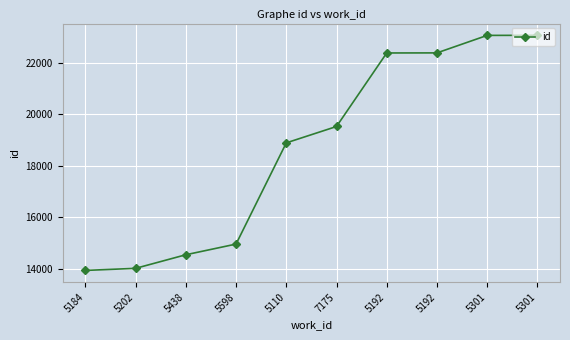

Between 5301 and 5110, which is larger?

5301